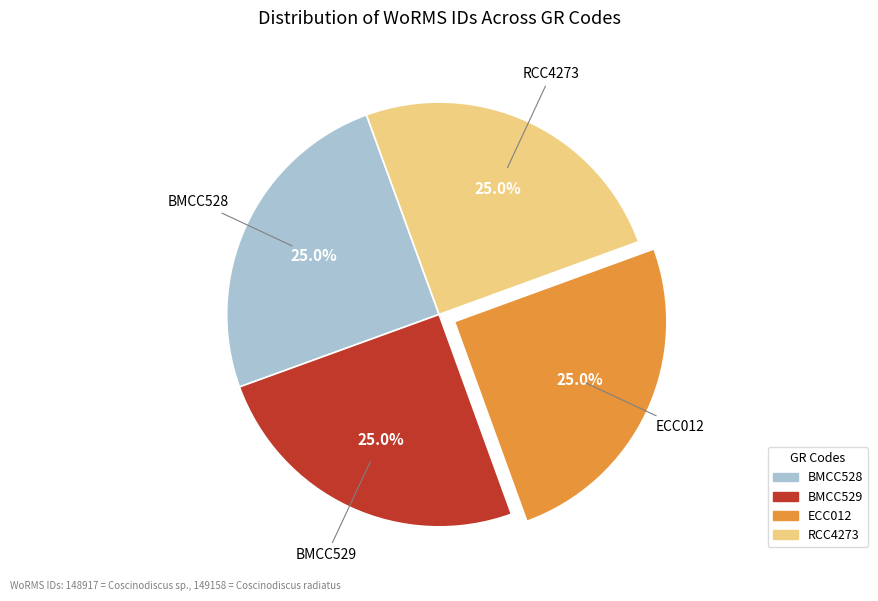

How many segments does this pie chart have?

4